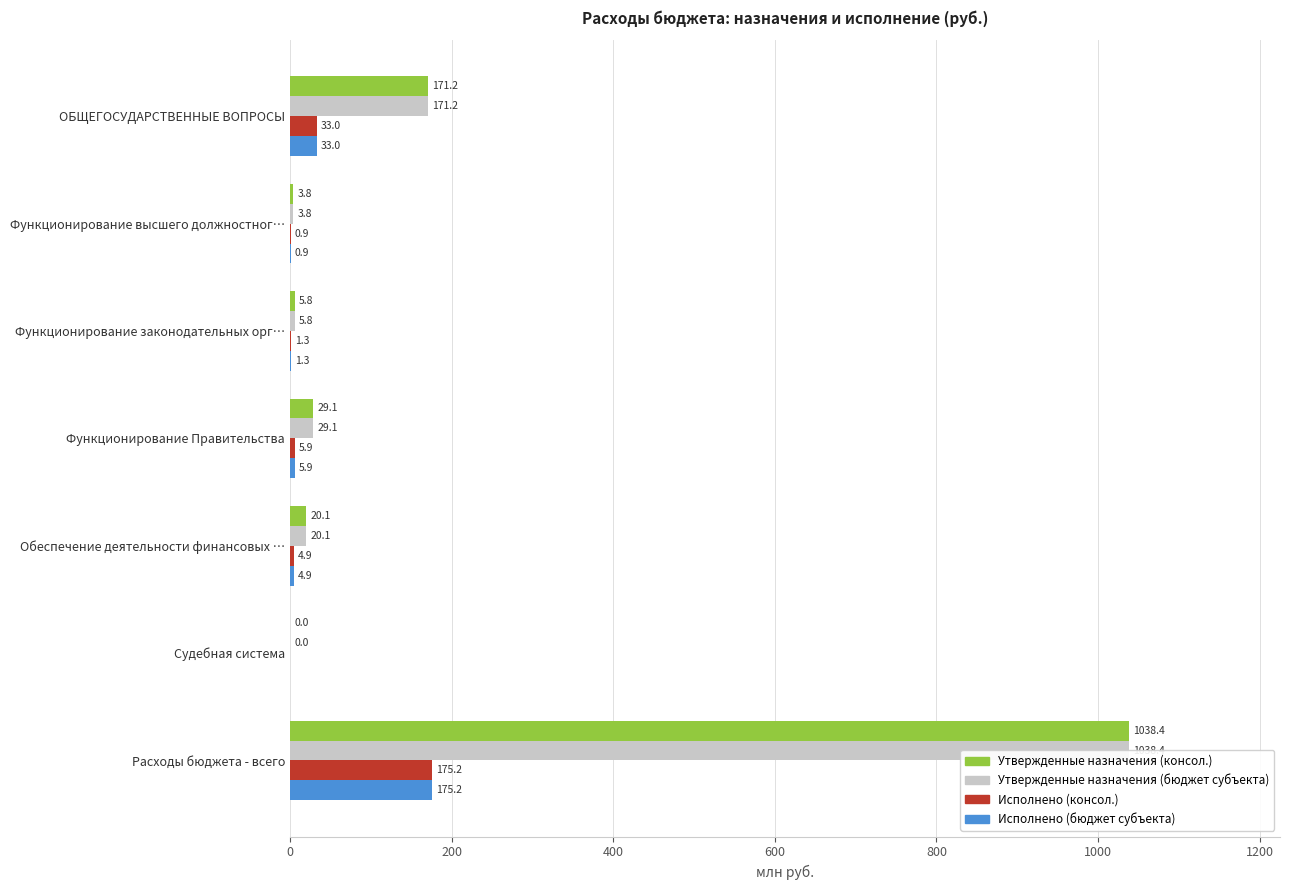

Which series has the widest spread of values?

Утвержденные назначения (консол.)